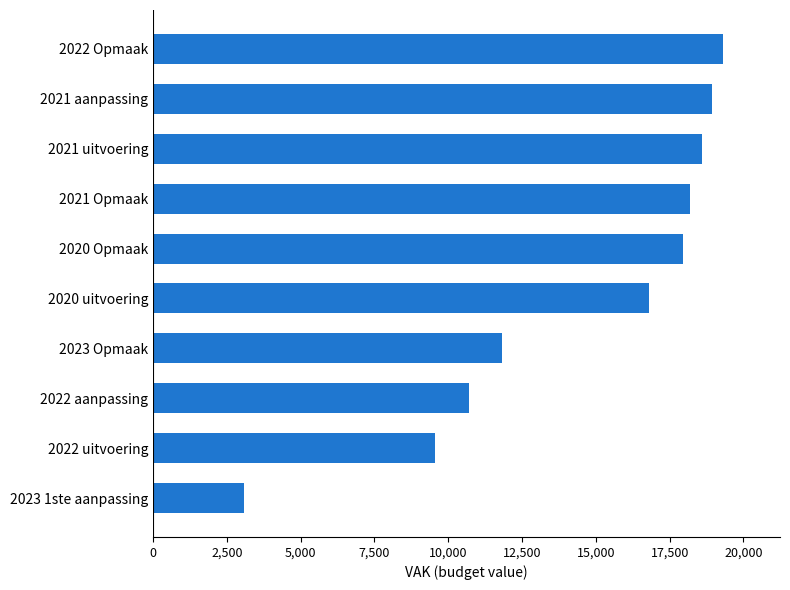

How many data points does each series have?

10